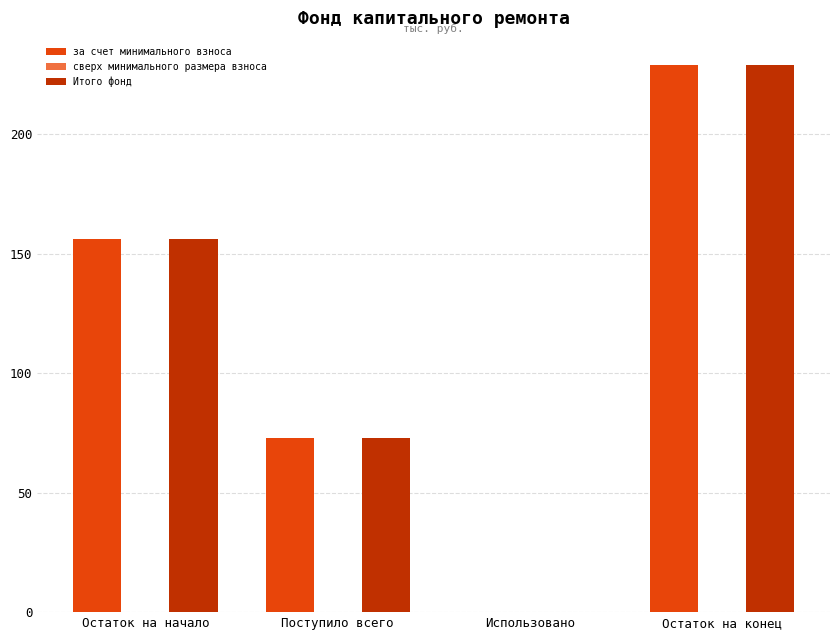

The value of за счет минимального взноса at Использовано is 0.0. True or false?

True